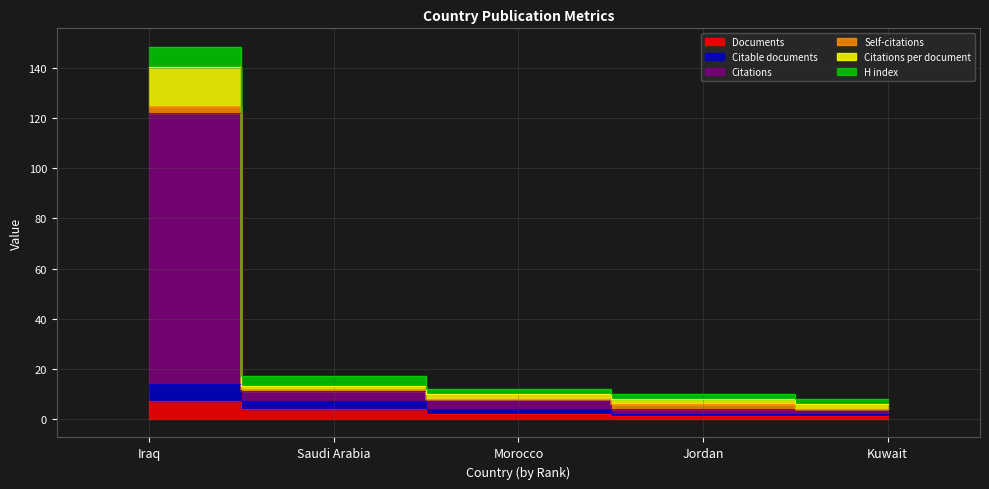

What value does the Citable documents series have at Jordan?

2.0